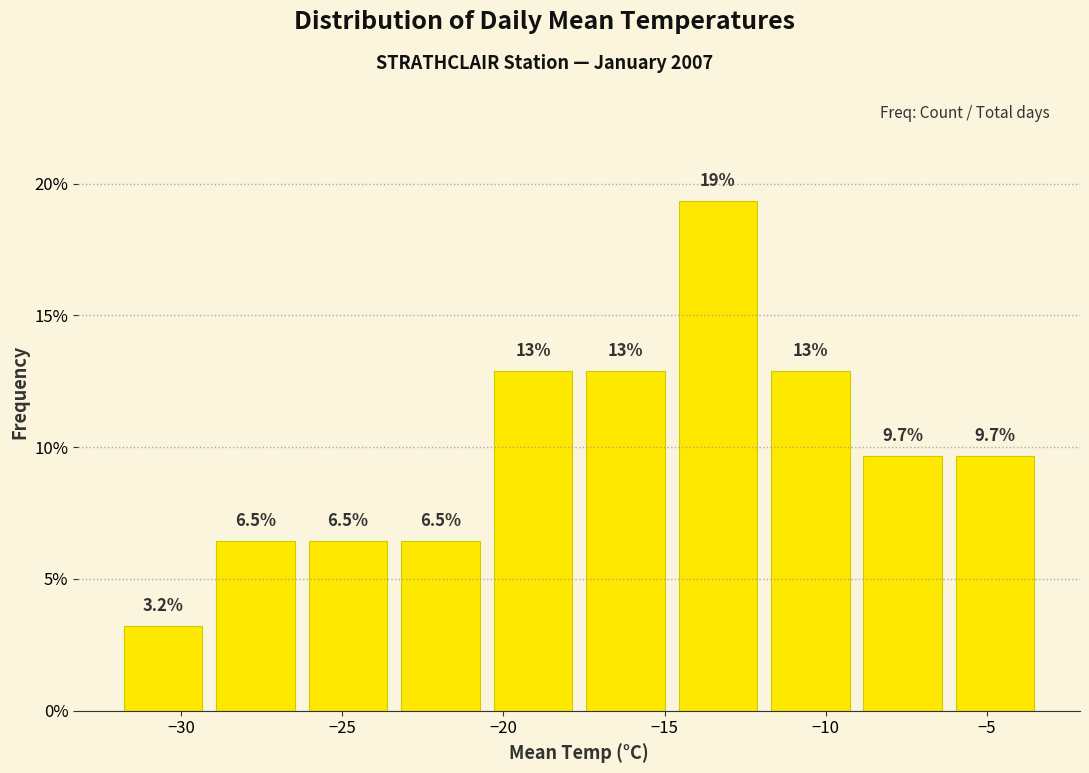

Over which range of the x-axis is the bar tallest?

-15.0 to -12.0